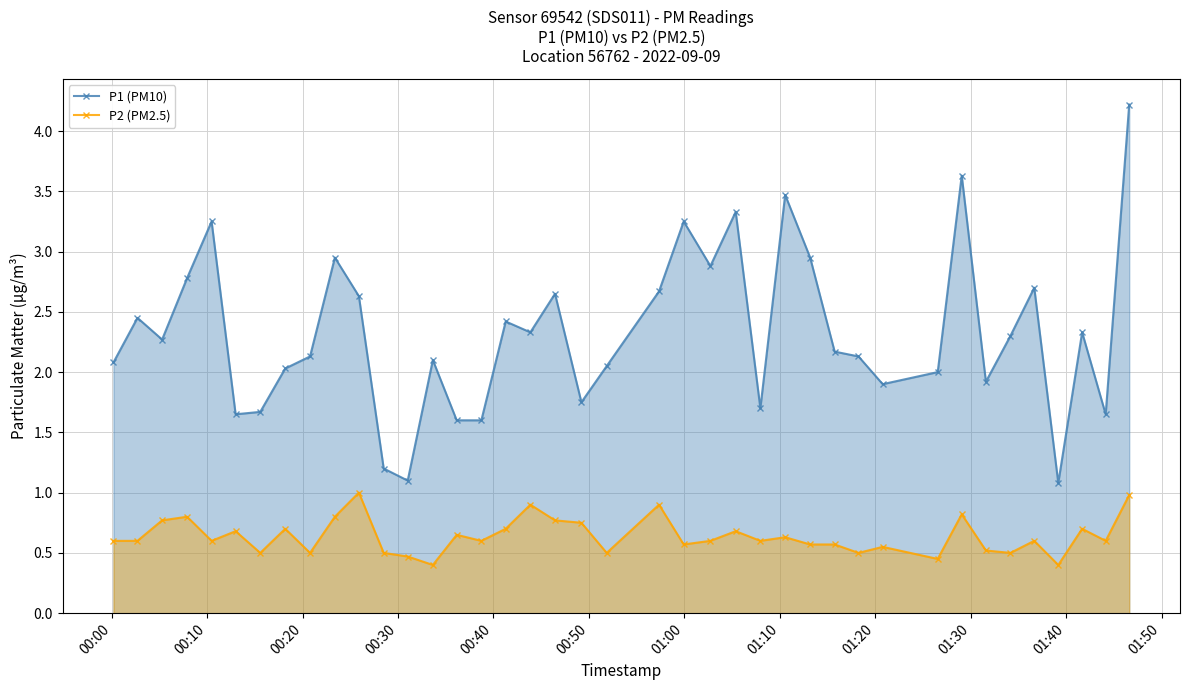

What is the maximum value for P1 (PM10)?

4.2